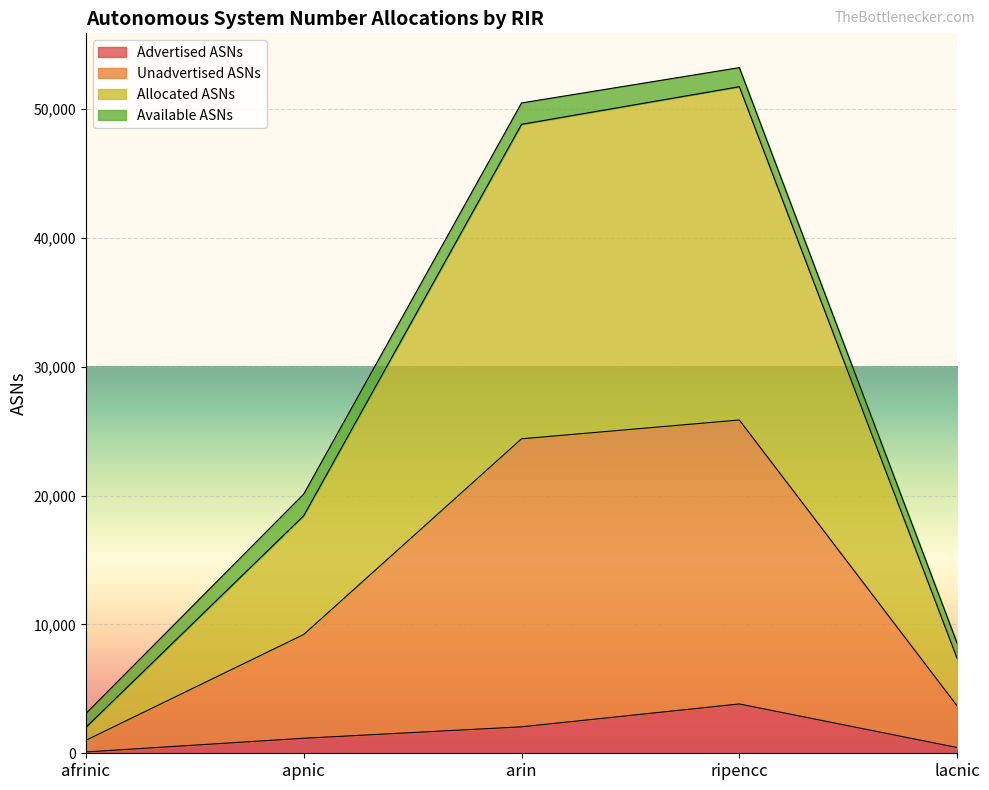

At which label does Advertised ASNs reach its peak?

ripencc